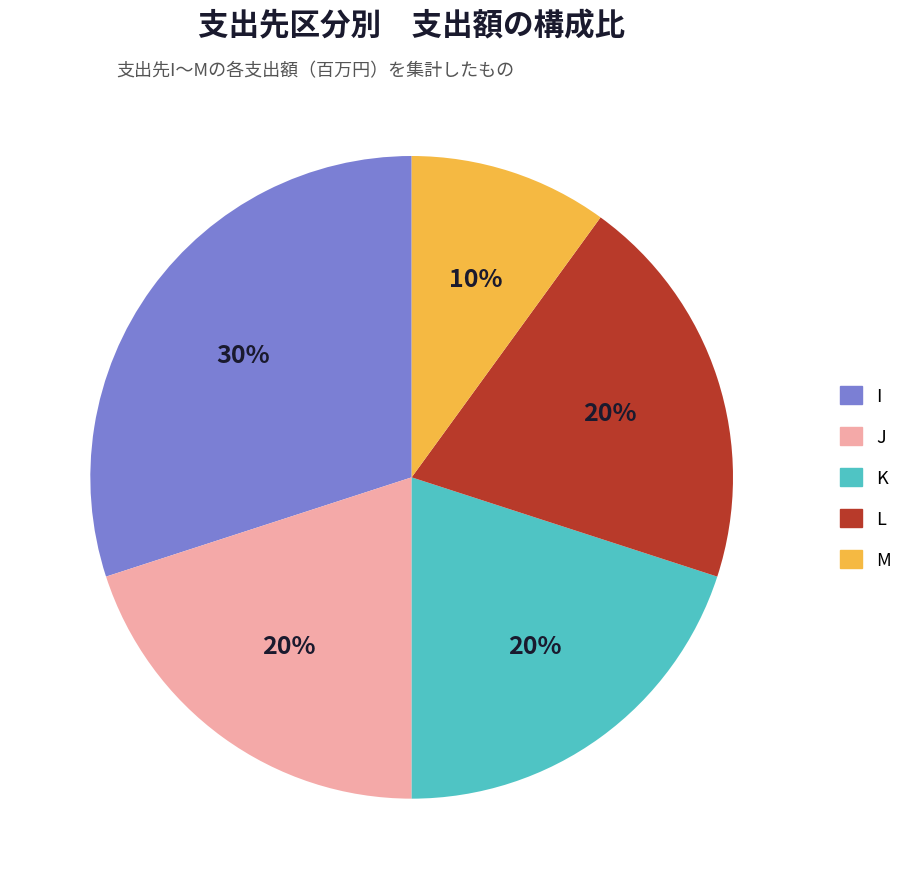

Approximately how many times larger is the value at L compared to M?

2.0